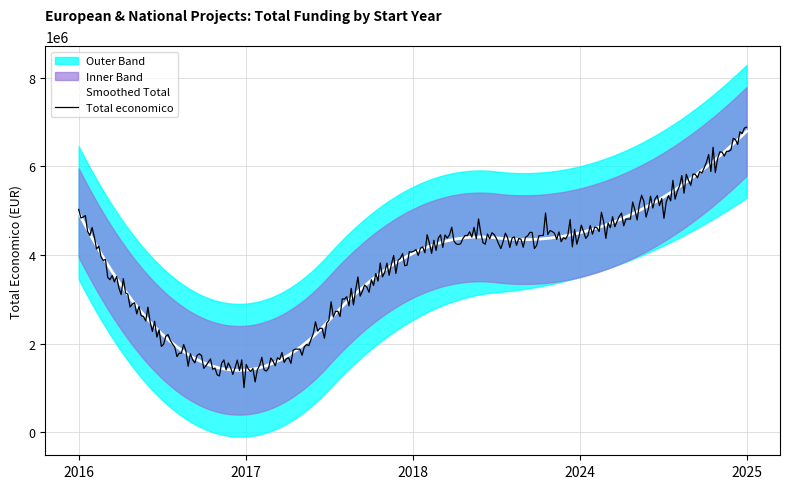

Rank the categories by value from lowest to highest.

2017, 2018, 2024, 2016, 2025